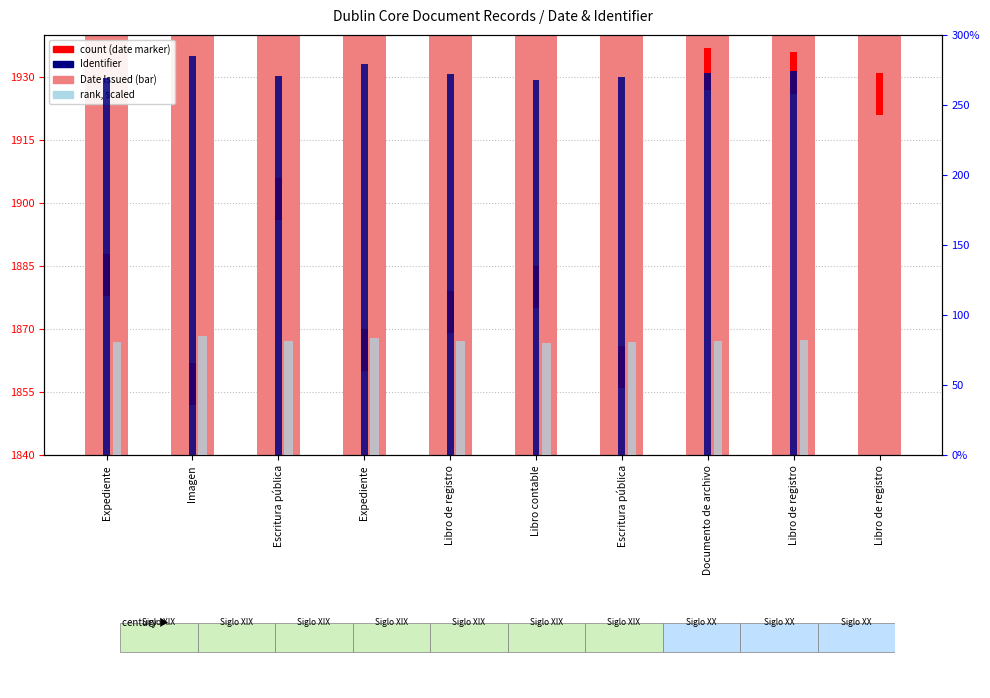

The value of count at Expediente is 6.6. True or false?

False